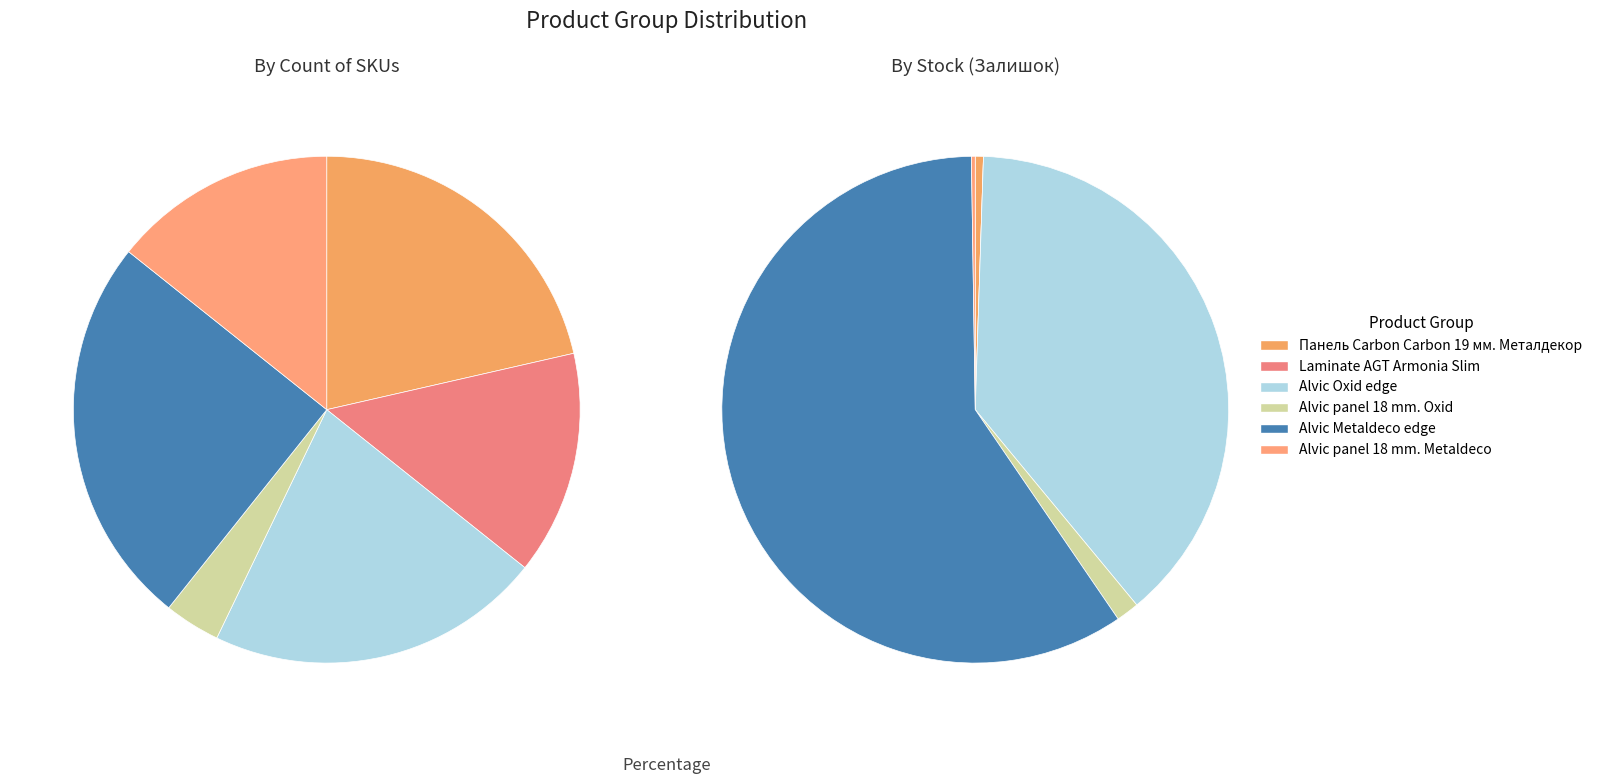

What is the ratio of the value at Alvic panel 18 mm. Oxid to the value at Laminate AGT Armonia Slim?

0.2